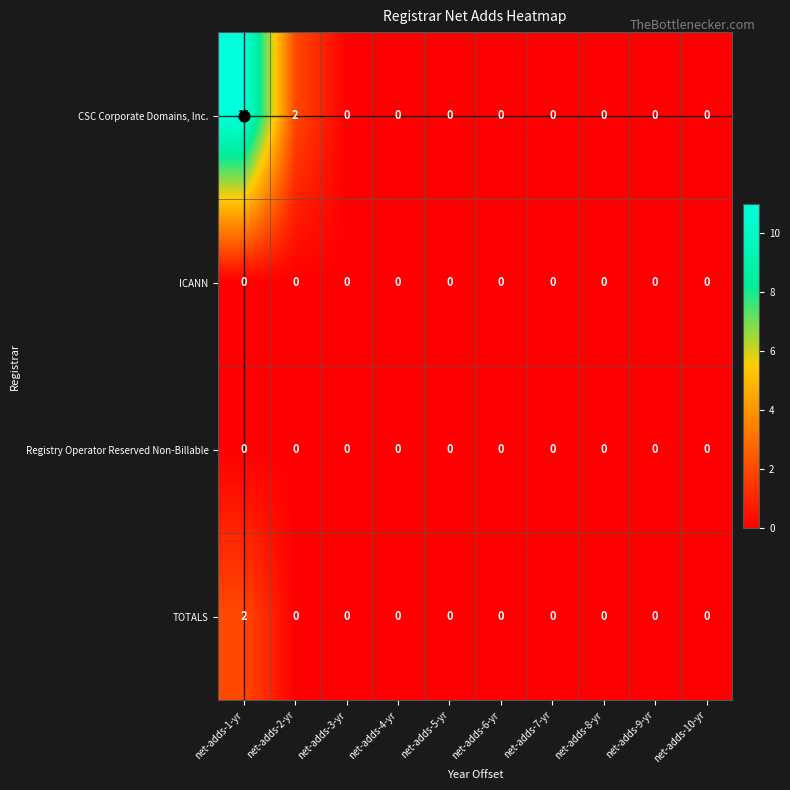

Which series has the largest total across all categories?

CSC Corporate Domains, Inc.